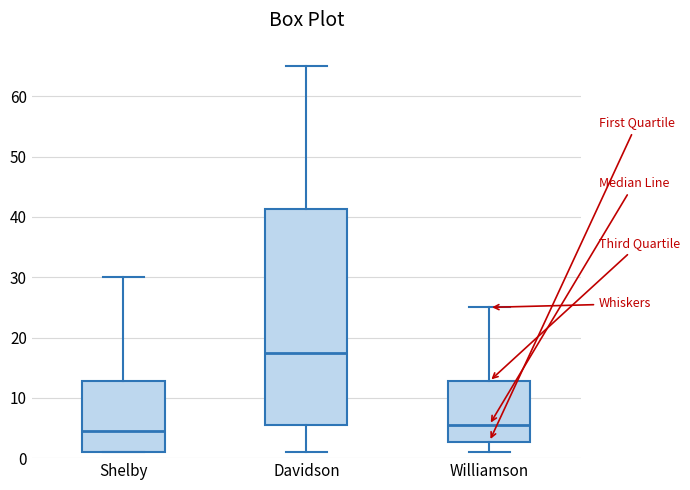

Where is the upper edge of the box for Shelby on the y-axis? The values are not printed on the chart, so give them approximately, as read against the axis.

13